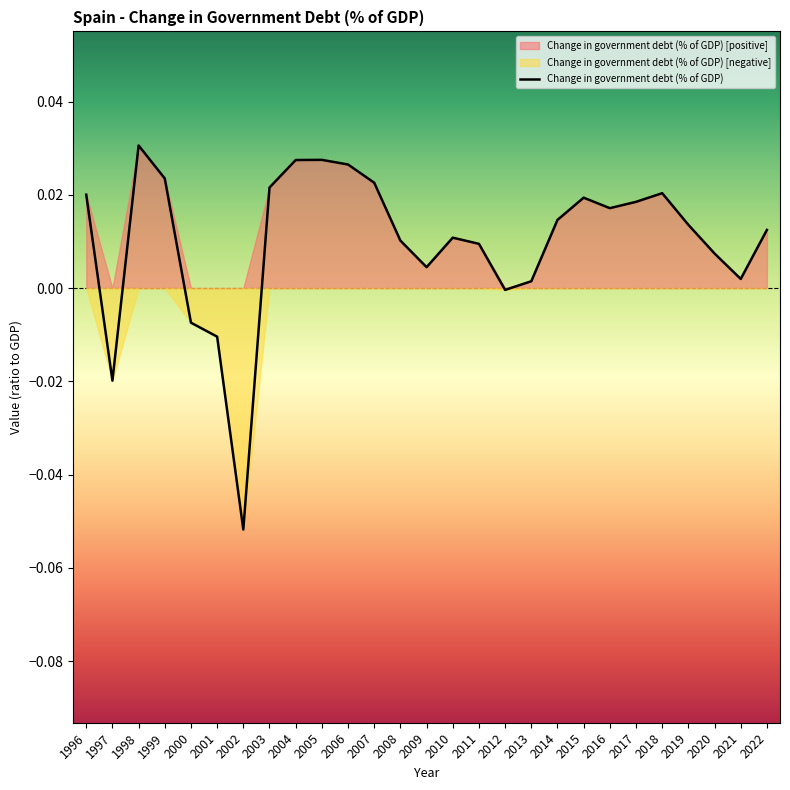

What is the difference between the maximum and second lowest values?

0.1